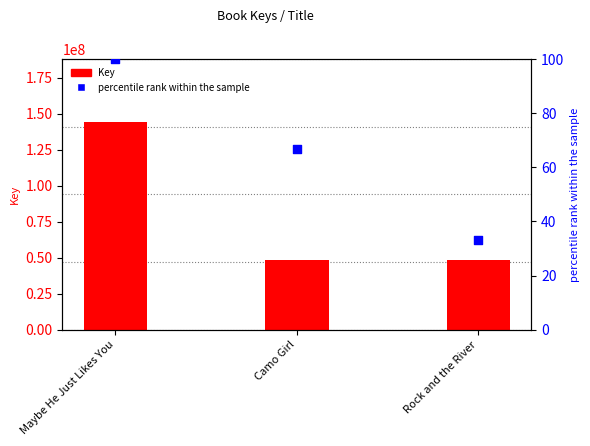

Which series reaches the maximum Y coordinate?

Key